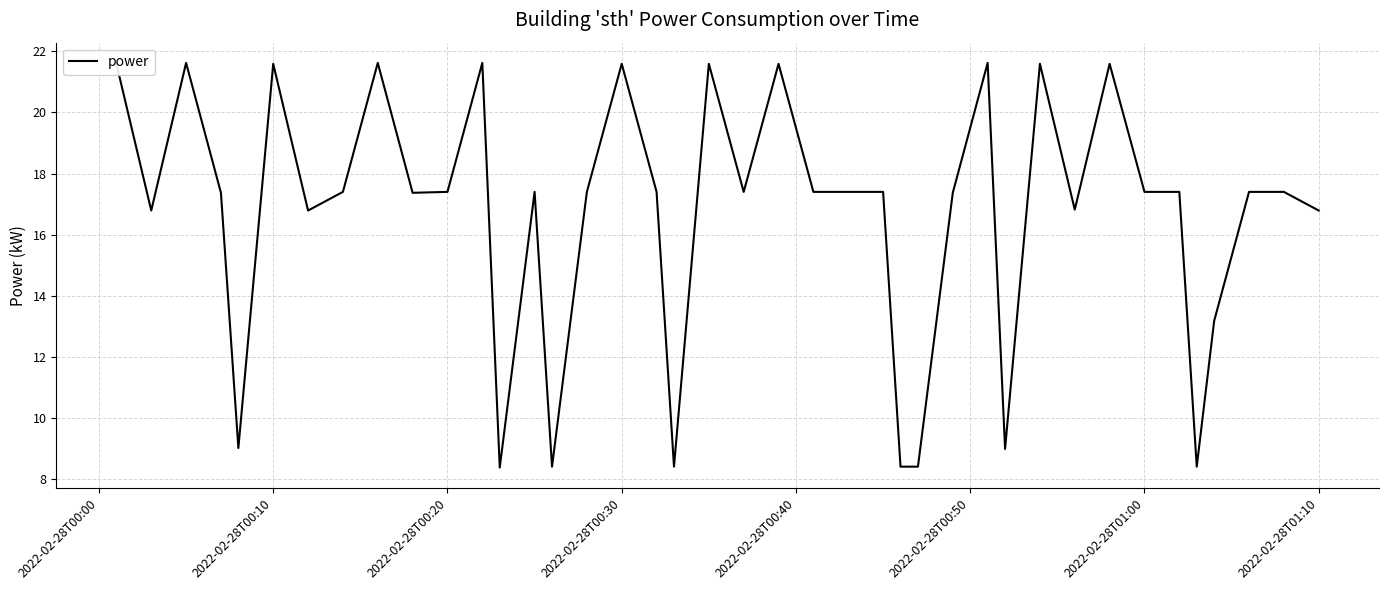

What is the minimum value shown in the chart?

8.4